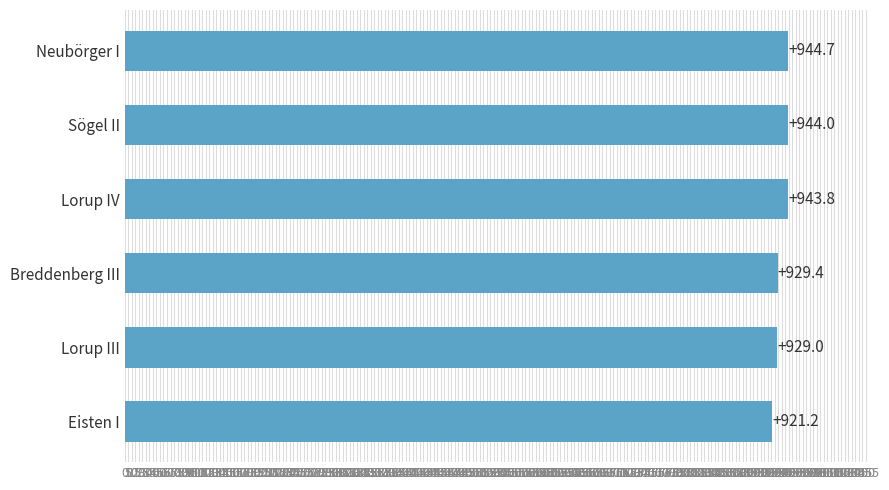

The value at Breddenberg III is 1576.3. True or false?

False